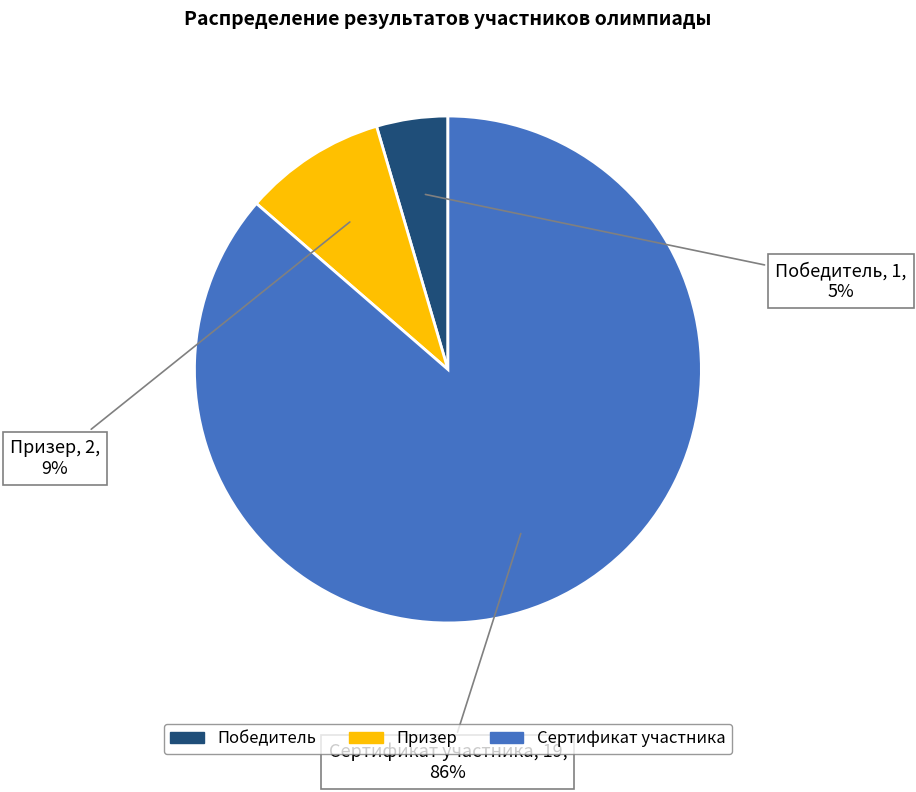

Approximately how many times larger is the value at Призер compared to Сертификат участника?

0.1